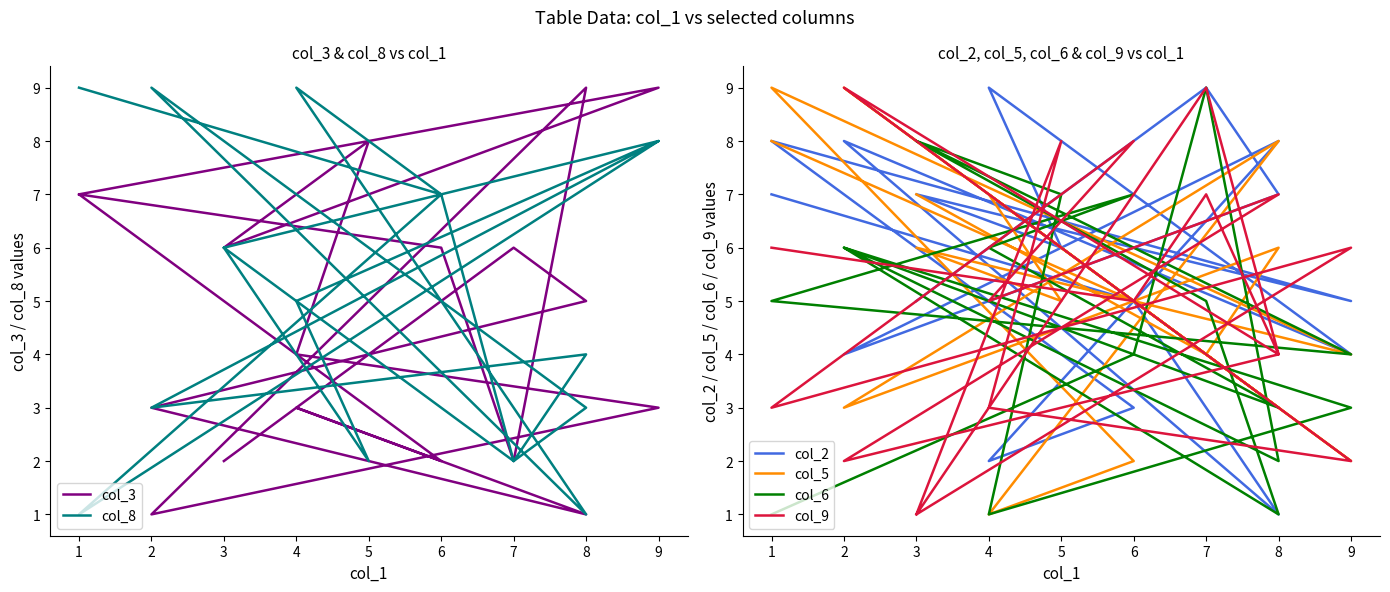

True or false: col_9 has more than 2 points higher than both neighbors.

True